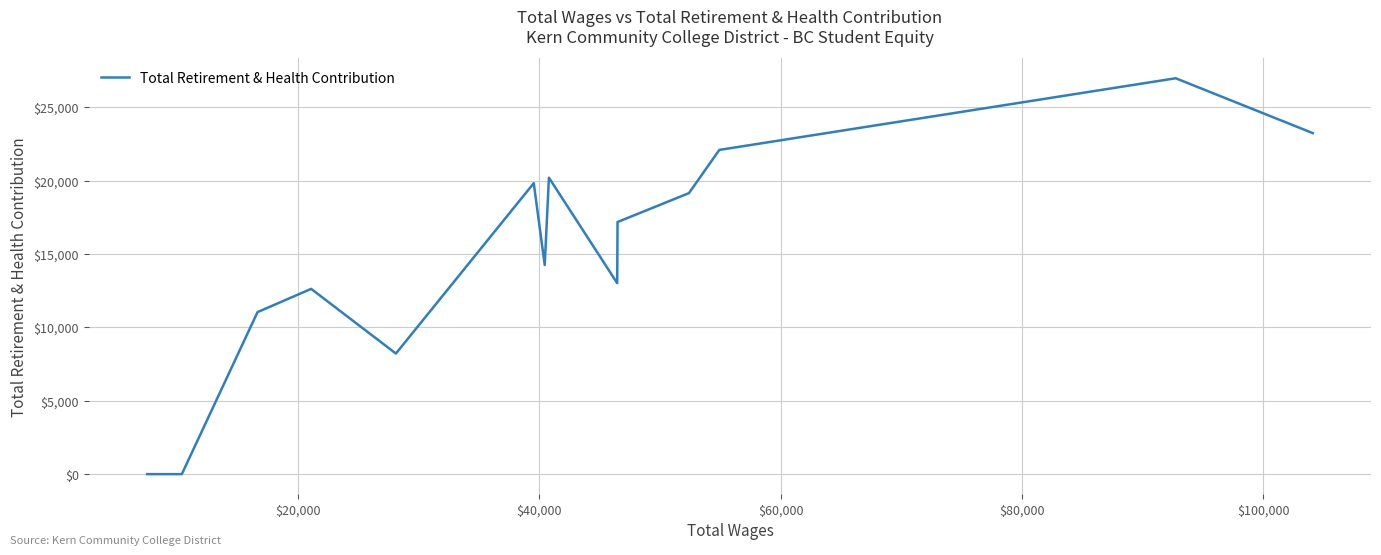

True or false: the data has more than 2 interior local peaks.

True